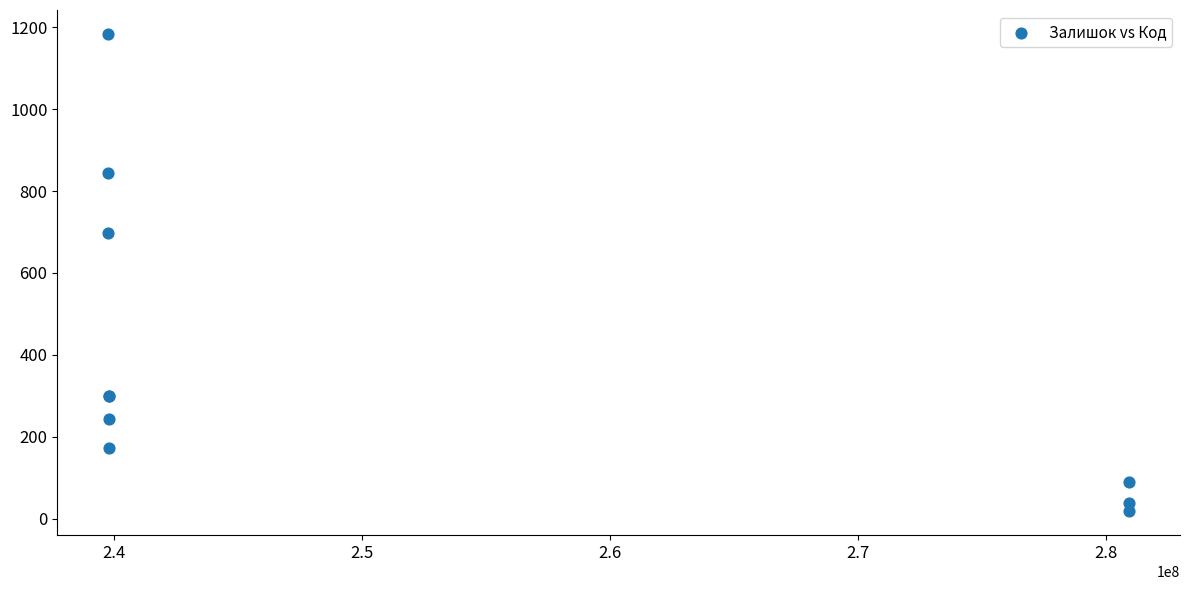

What Y value in the scatter plot is closest to 601?

698